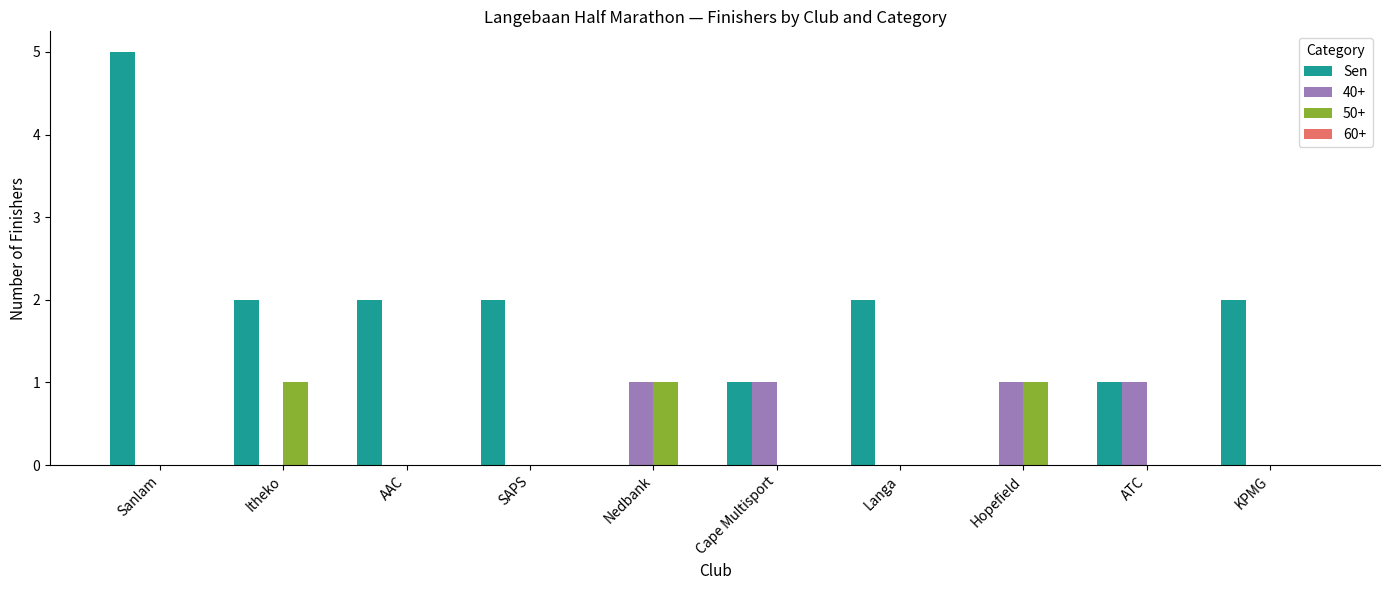

Between Itheko and AAC, which series saw the biggest shift?

50+